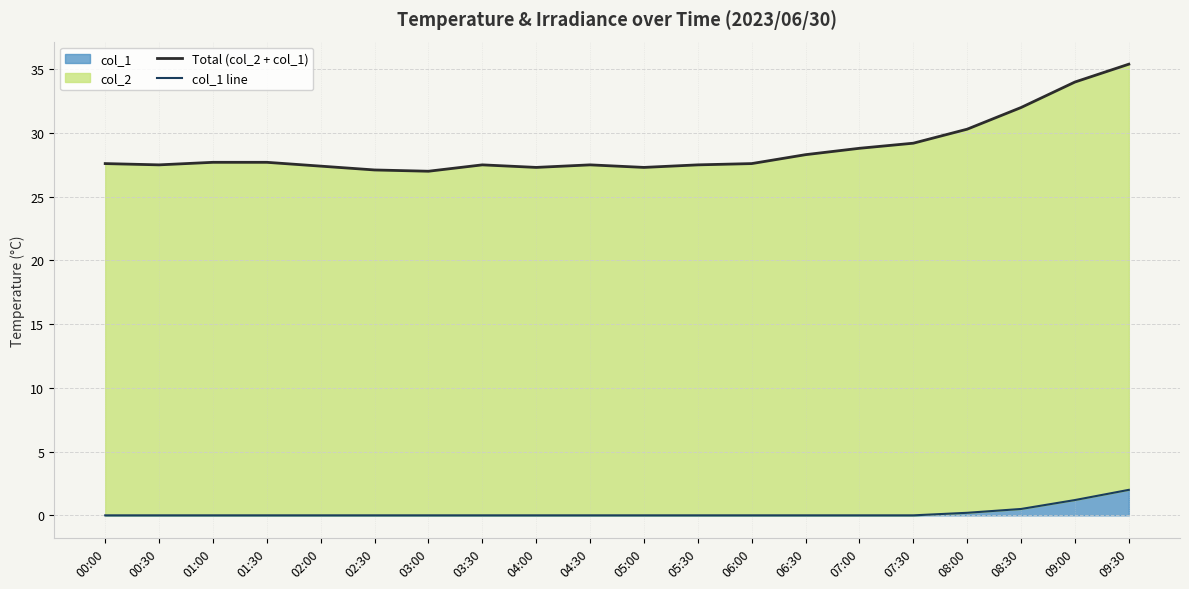

Does the chart display data point markers on the line(s)?

No